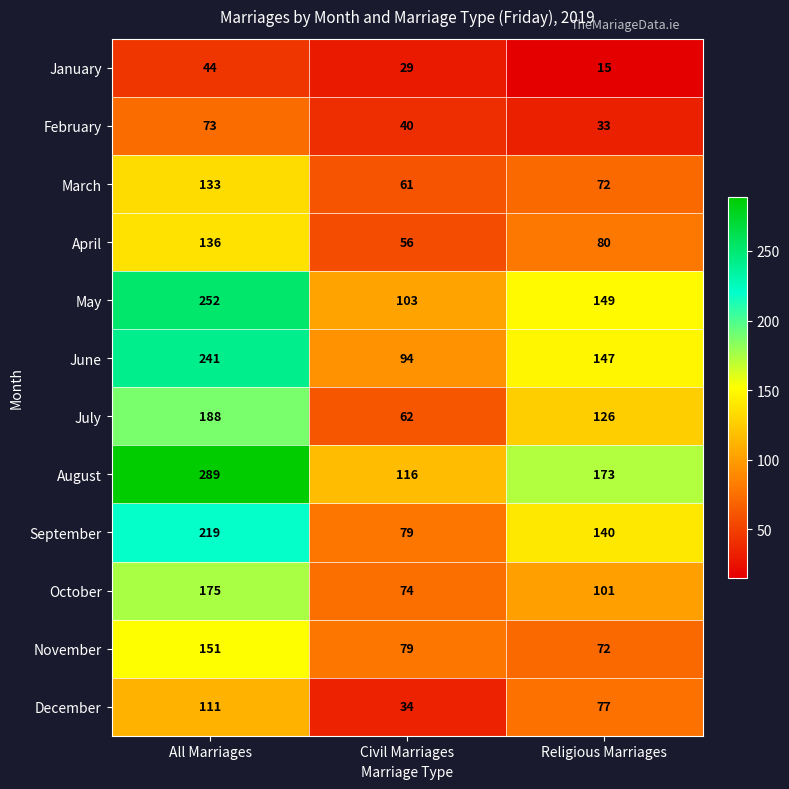

What value does the December series have at Religious Marriages, to the nearest 10?

80